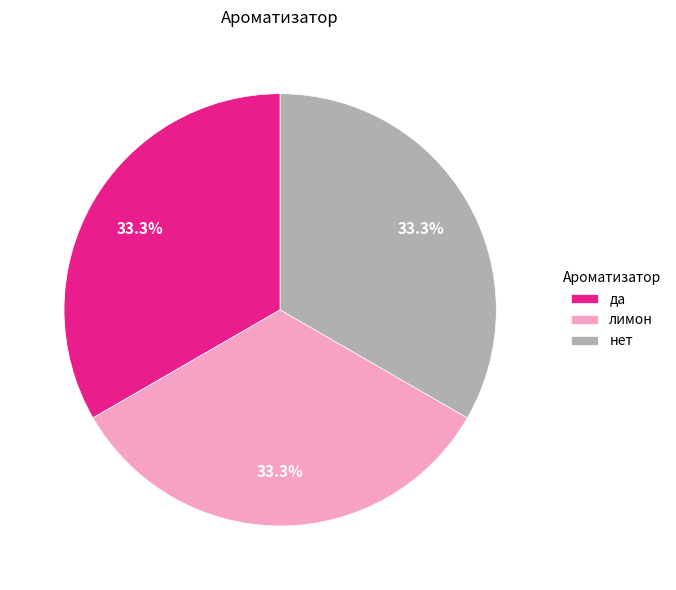

What percentage is the нет slice, to the nearest percent?

33%